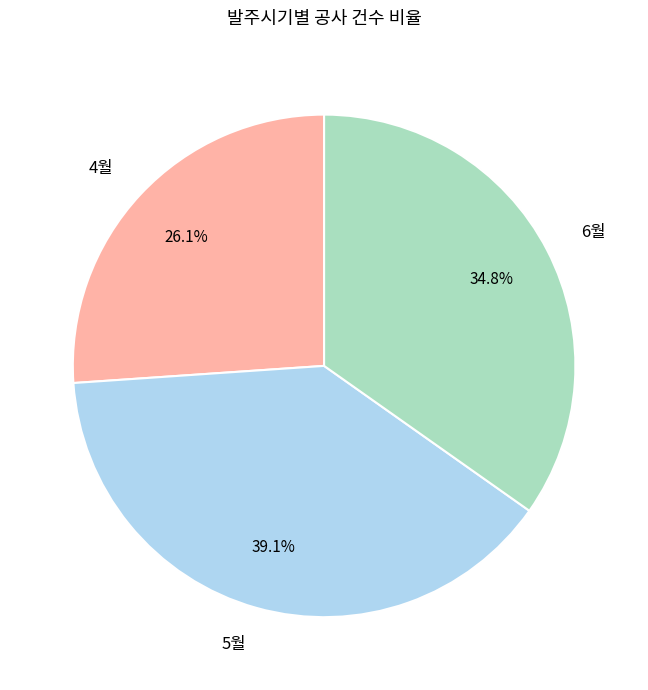

Does any single category account for the majority?

No